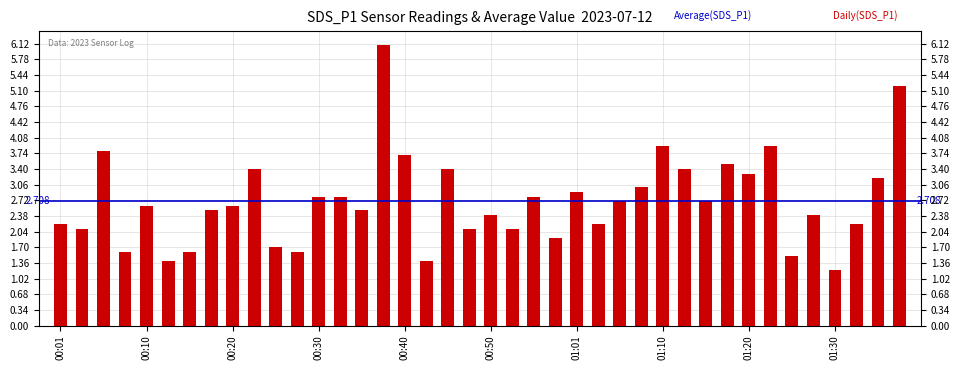

How many bars are there in total?

40